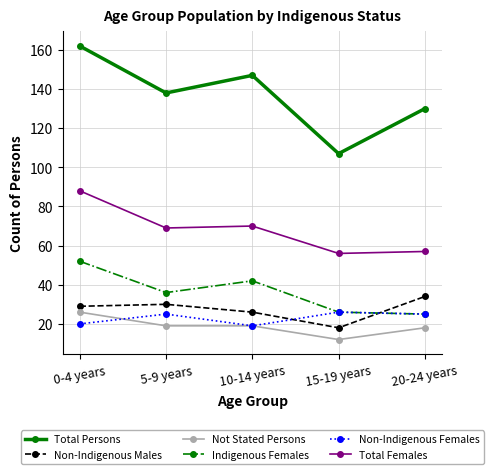

Is it true that Indigenous Females equals 36 at 5-9 years?

True